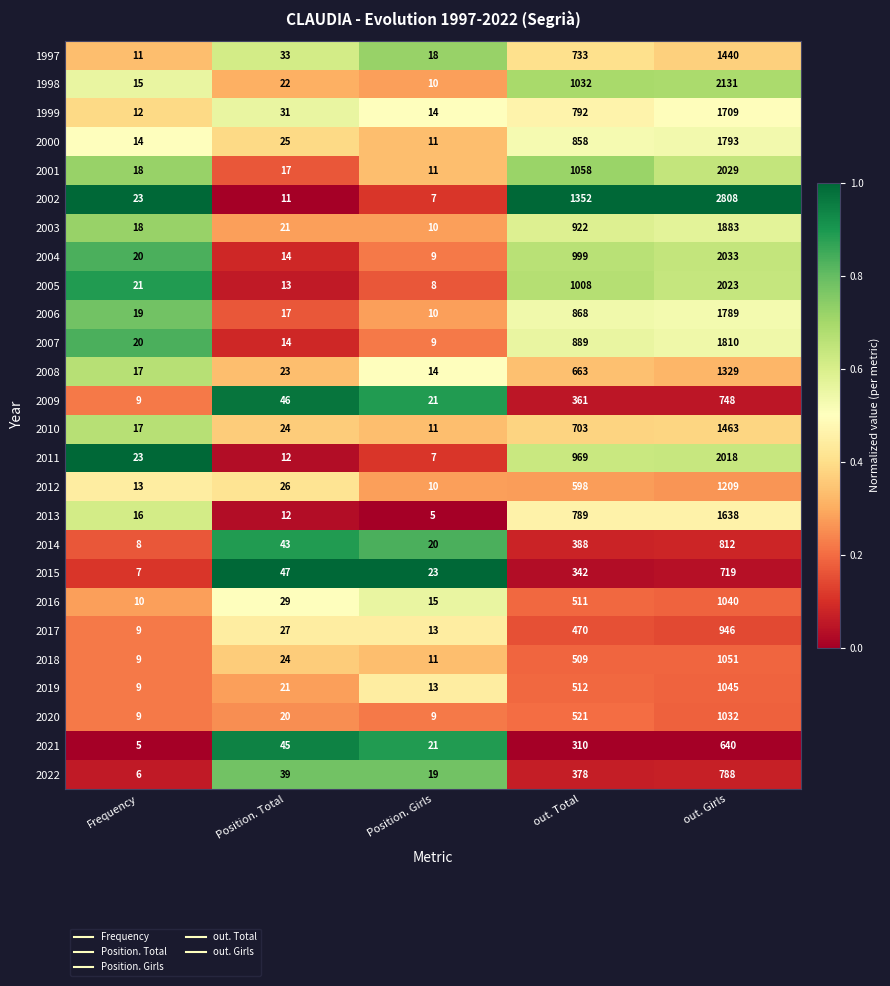

What is the maximum value shown in the chart?

2808